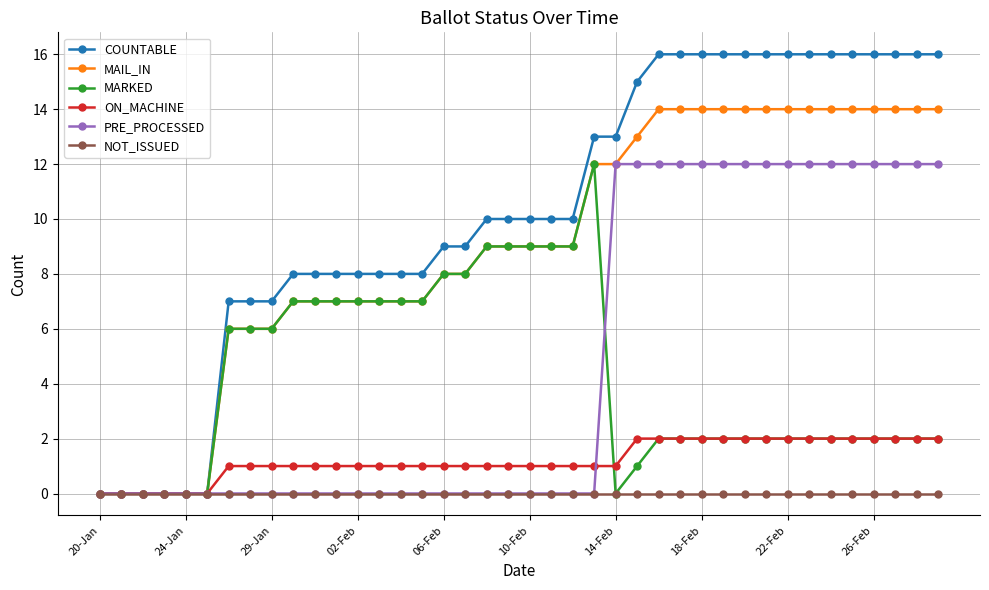

At how many categories does at least one series exceed 11?

17